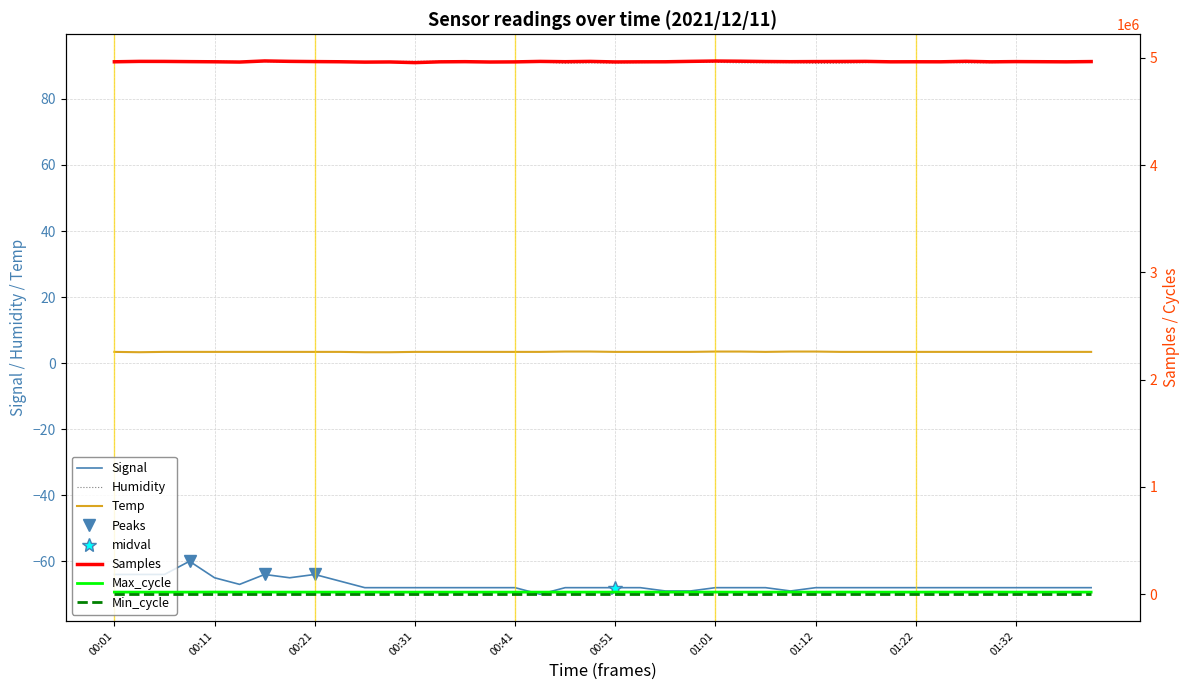

What is the spread (max minus min) of values at 00:14?

4960834.0